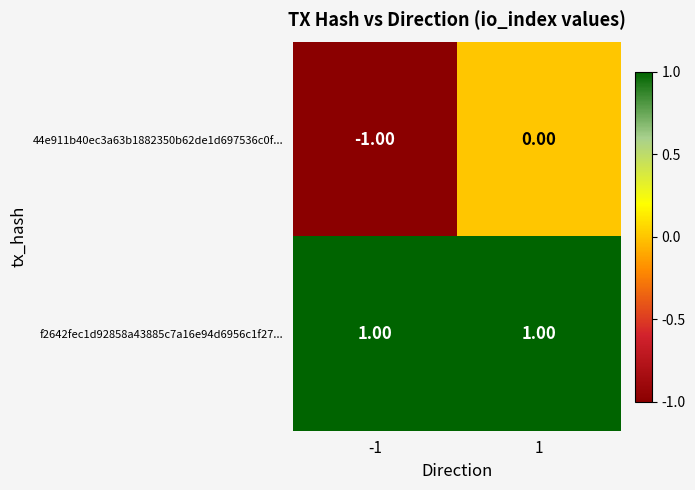

Rank the series by their maximum value, from lowest to highest.

44e911b40ec3a63b1882350b62de1d697536c0f..., f2642fec1d92858a43885c7a16e94d6956c1f27...